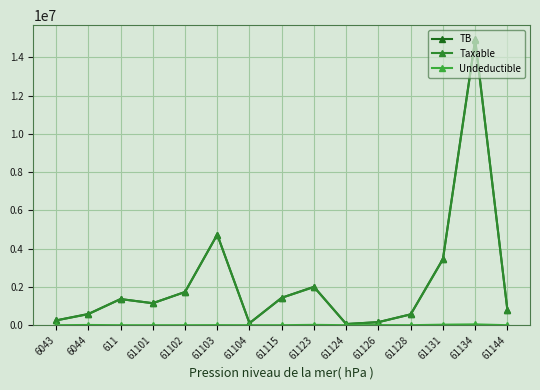

How many data points does each series have?

15